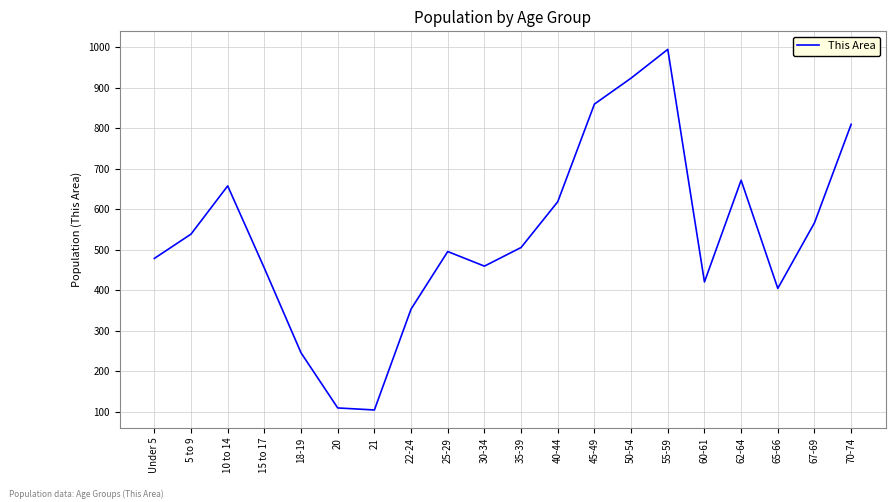

What is the difference between the maximum and minimum values?

890